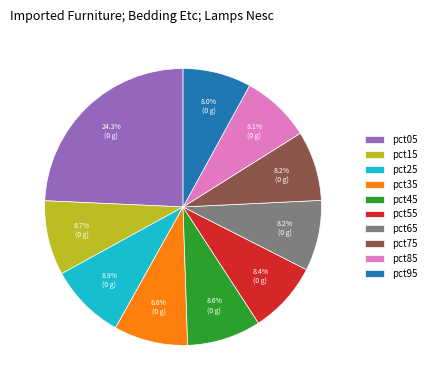

What is the ratio of the value at pct15 to the value at pct95?

1.1